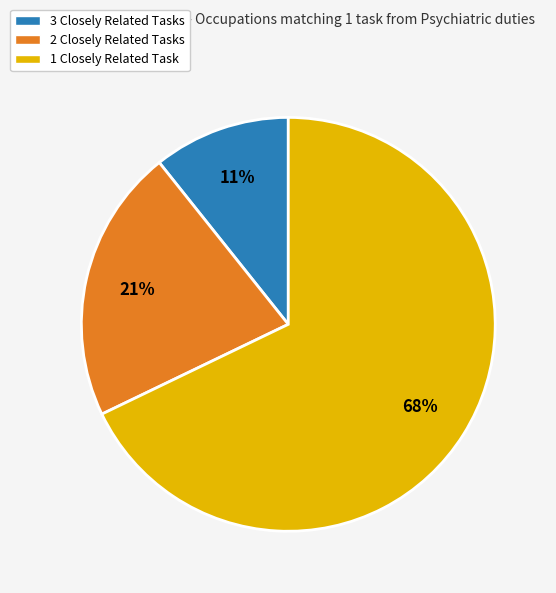

Is the sum of 3 Closely Related Tasks and 1 Closely Related Task greater than half?

Yes